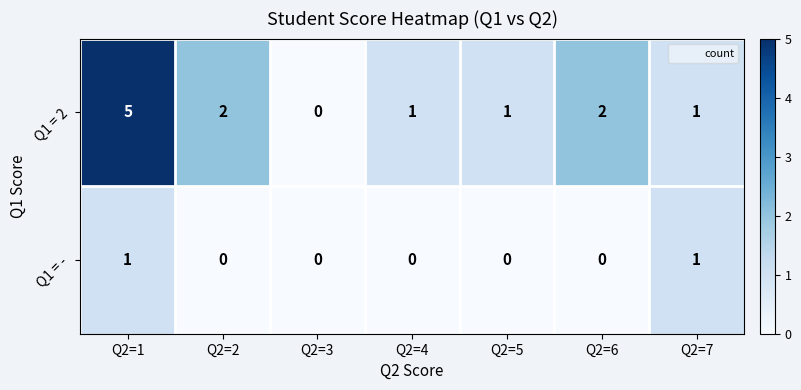

Reading left to right, transcribe all the data shown in this chart.

Q1 = 2: Q2=1=5	Q2=2=2	Q2=3=0	Q2=4=1	Q2=5=1	Q2=6=2	Q2=7=1
Q1 = -: Q2=1=1	Q2=2=0	Q2=3=0	Q2=4=0	Q2=5=0	Q2=6=0	Q2=7=1